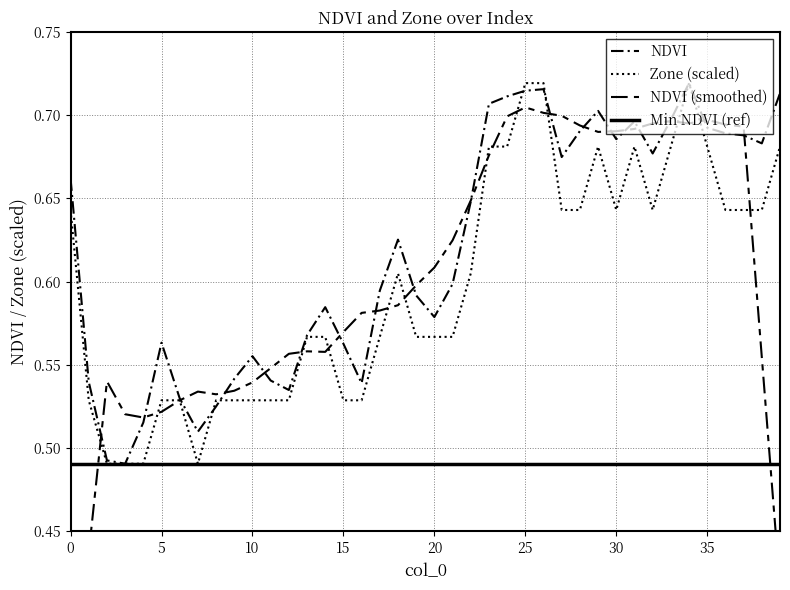

True or false: NDVI (smoothed) has a value of 0.7 at 23.

True